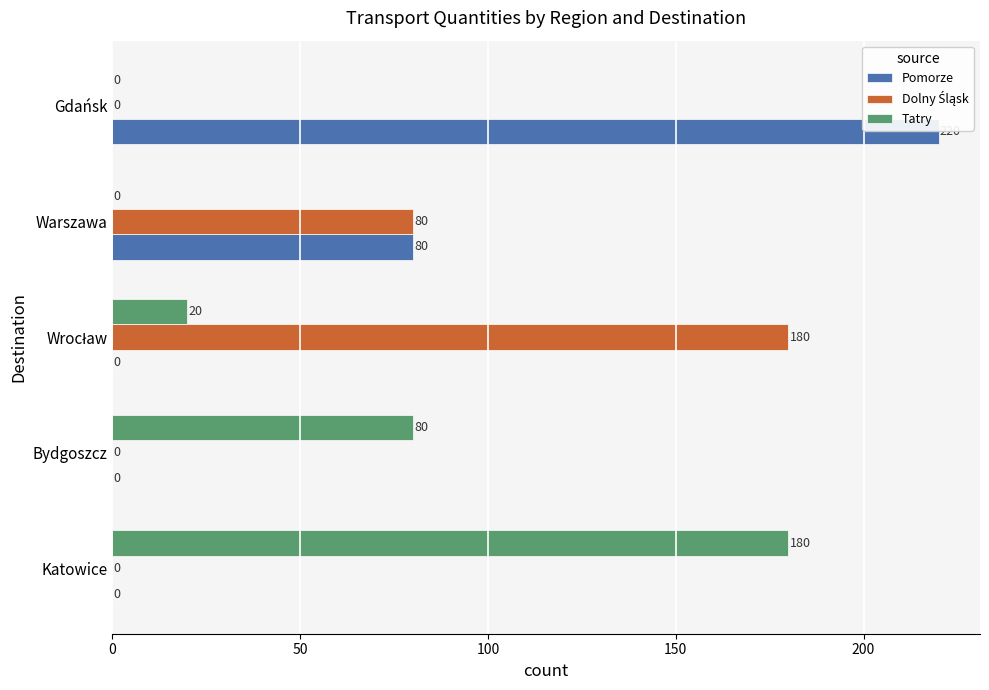

Read the Pomorze value at Warszawa, to the nearest 50.

100